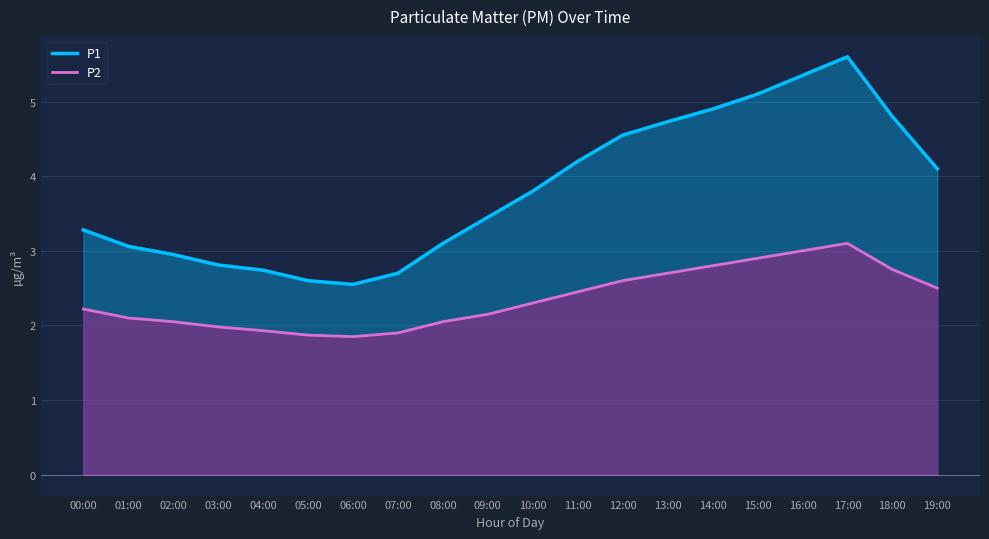

How many lines are shown in the chart?

2